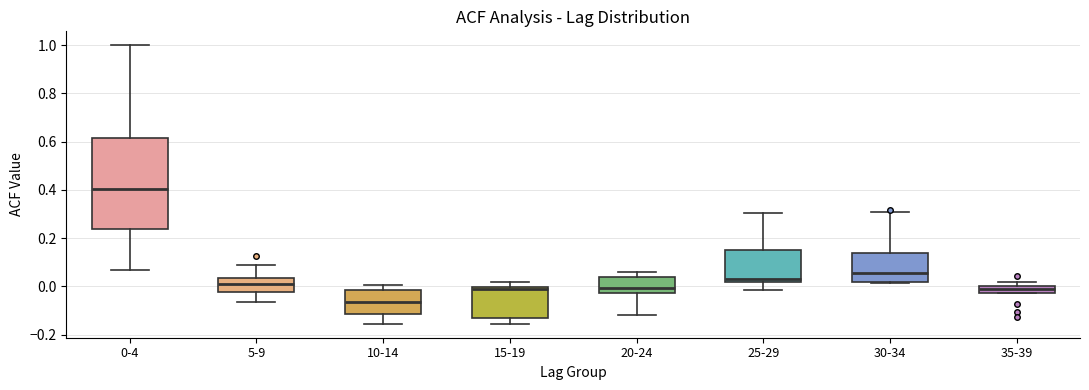

Which box is the tallest, from its lower edge to its upper edge?

0-4